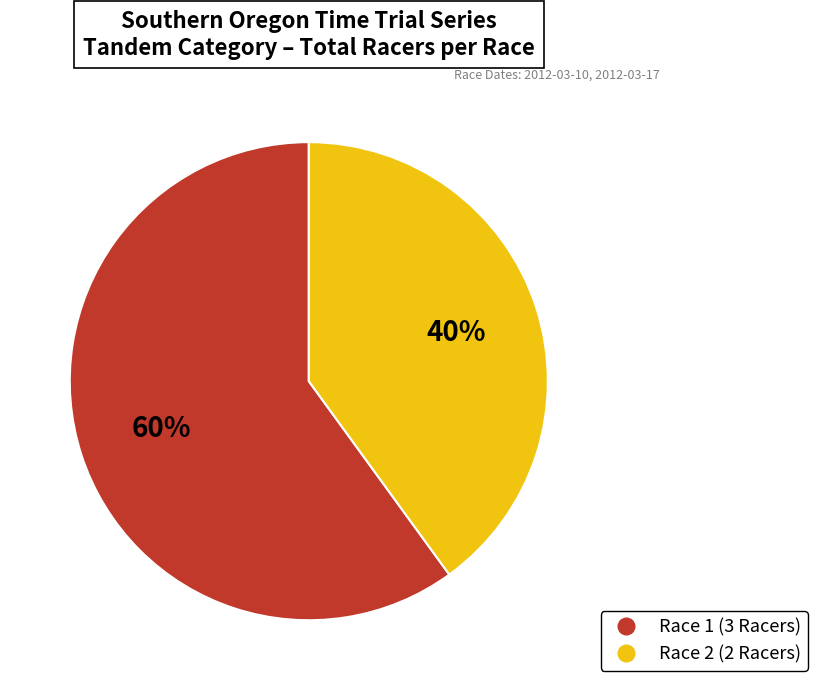

Is it true that Race 2 (2 Racers) is 26% of the pie?

False